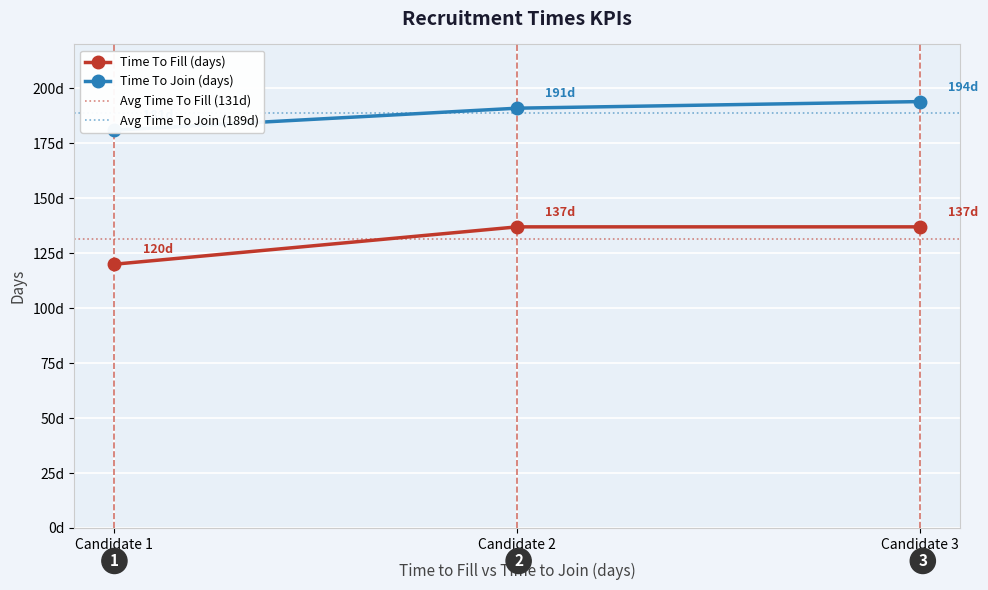

Reading left to right, extract all data points from this chart.

Time To Fill (days): 120	137	137
Time To Join (days): 181	191	194